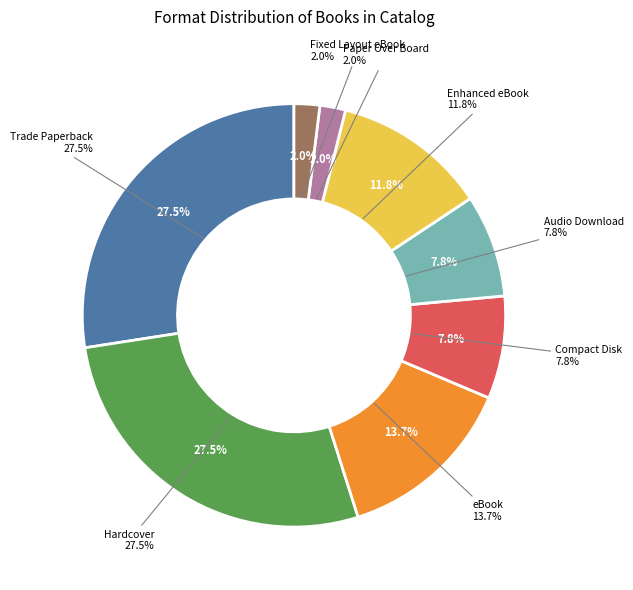

Approximately how many times larger is the value at Trade Paperback compared to Paper Over Board?

14.0